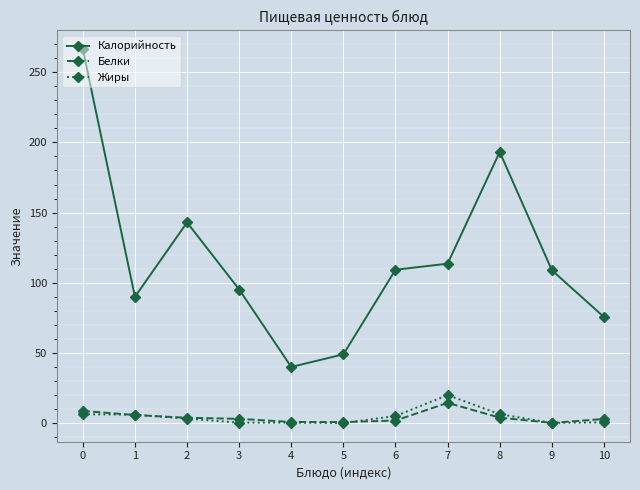

Which series has the widest spread of values?

Калорийность